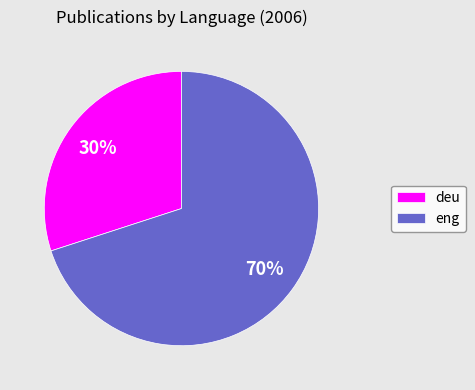

True or false: eng accounts for 64% of the total.

False